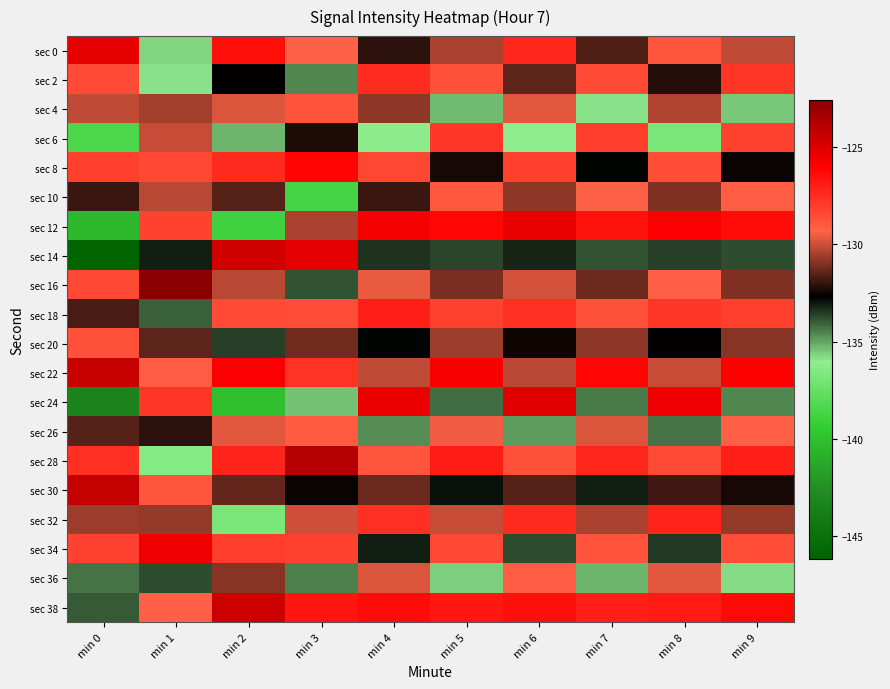

Rank the series by their maximum value, from lowest to highest.

sec 36, sec 26, sec 10, sec 4, sec 20, sec 6, sec 2, sec 32, sec 18, sec 8, sec 34, sec 12, sec 0, sec 24, sec 14, sec 38, sec 22, sec 30, sec 28, sec 16